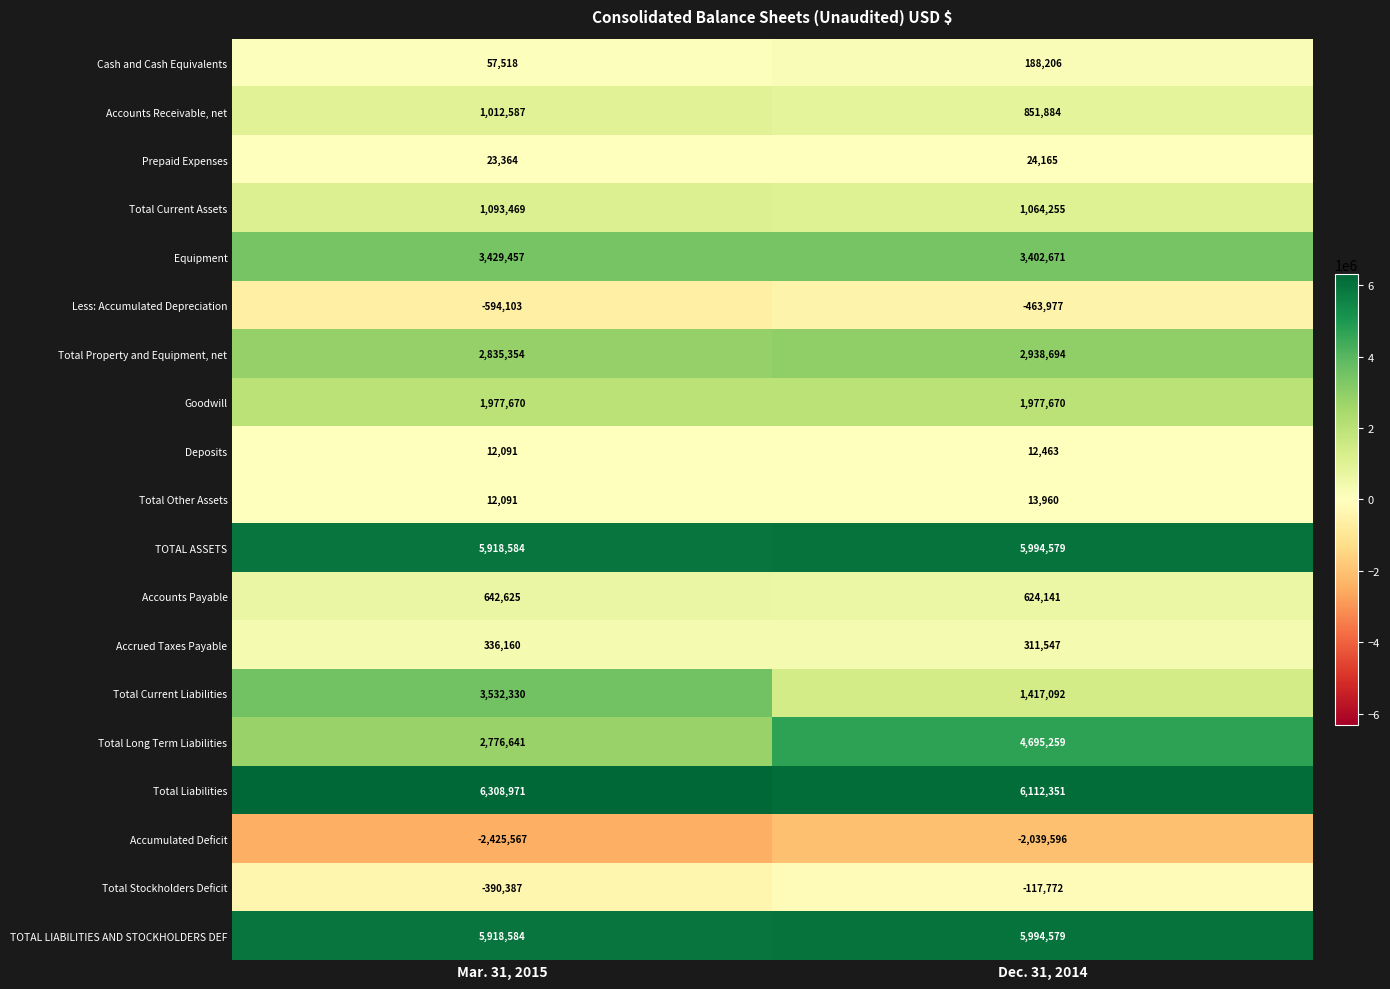

What is the maximum value for Total Current Assets?

1093469